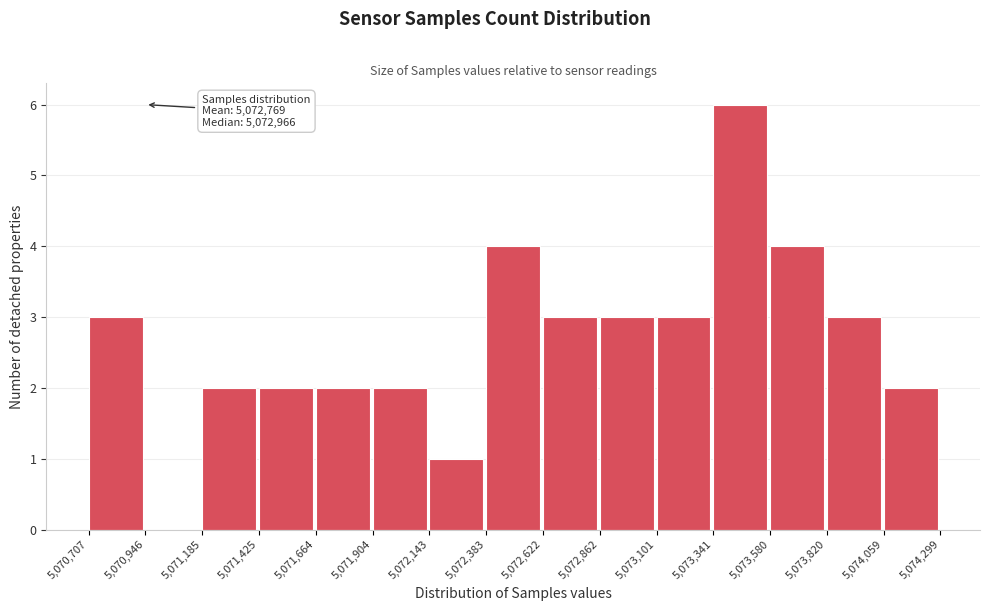

Which range on the x-axis has the tallest bar?

5,073,341 to 5,073,580